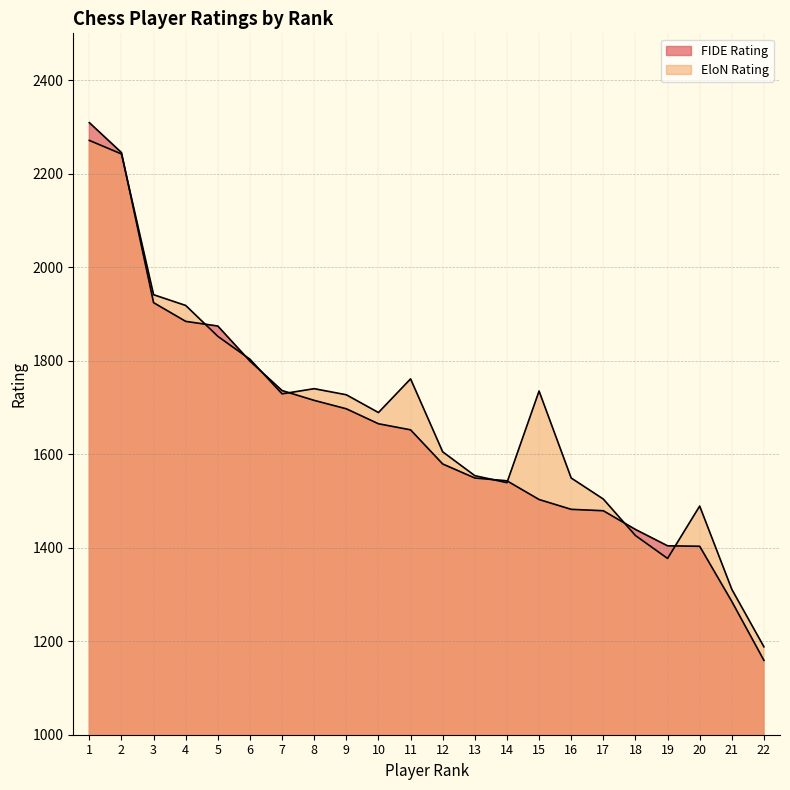

What is the approximate value of FIDE Rating at 13?

1549